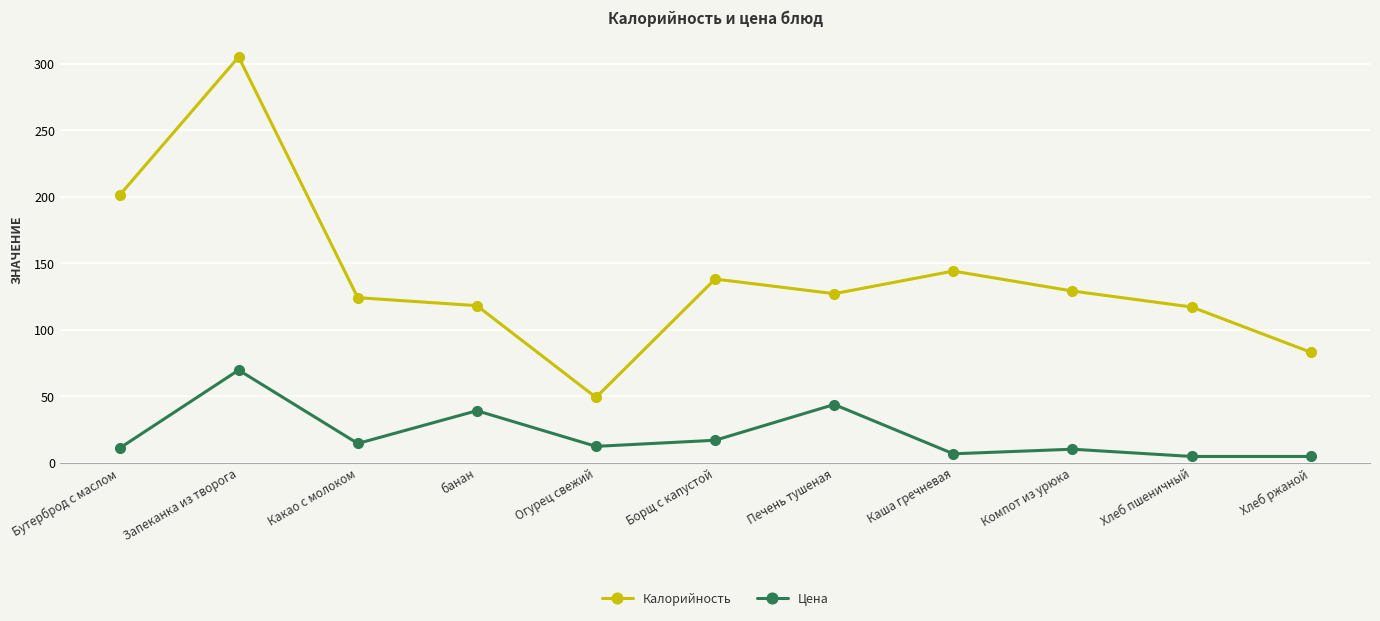

Is this an area chart (filled region under the line)?

No